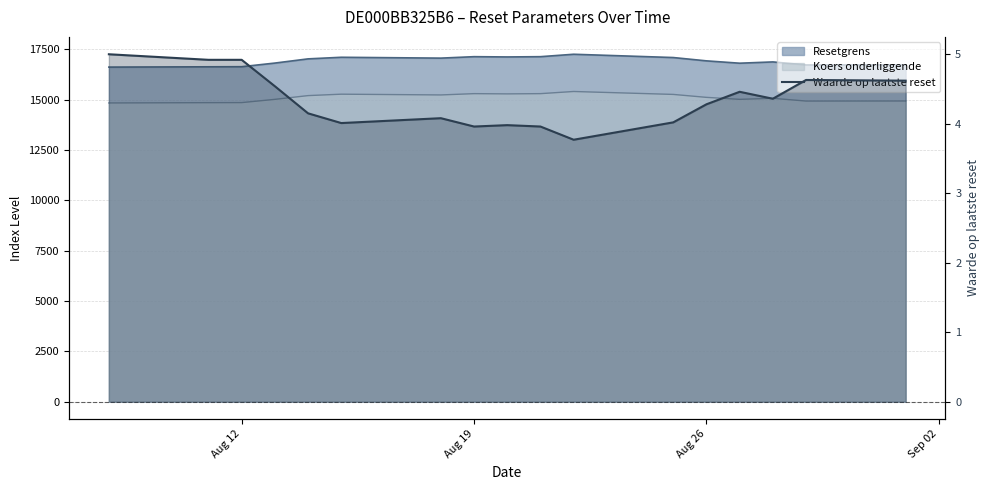

At which category does the chart reach its peak across all series?

Aug 12